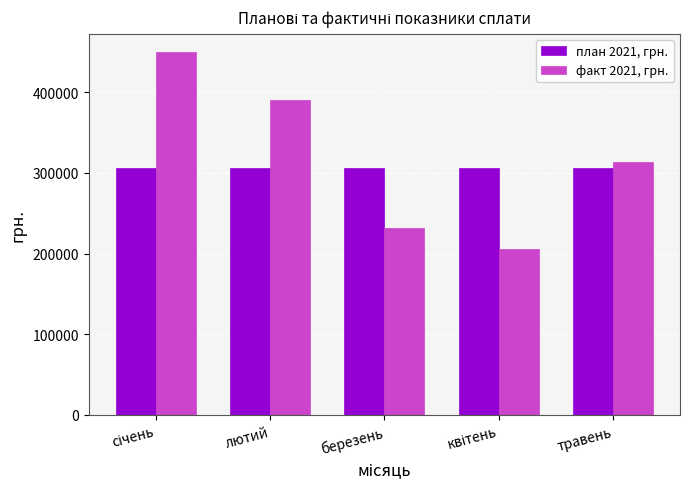

What is the maximum value shown in the chart?

449938.0